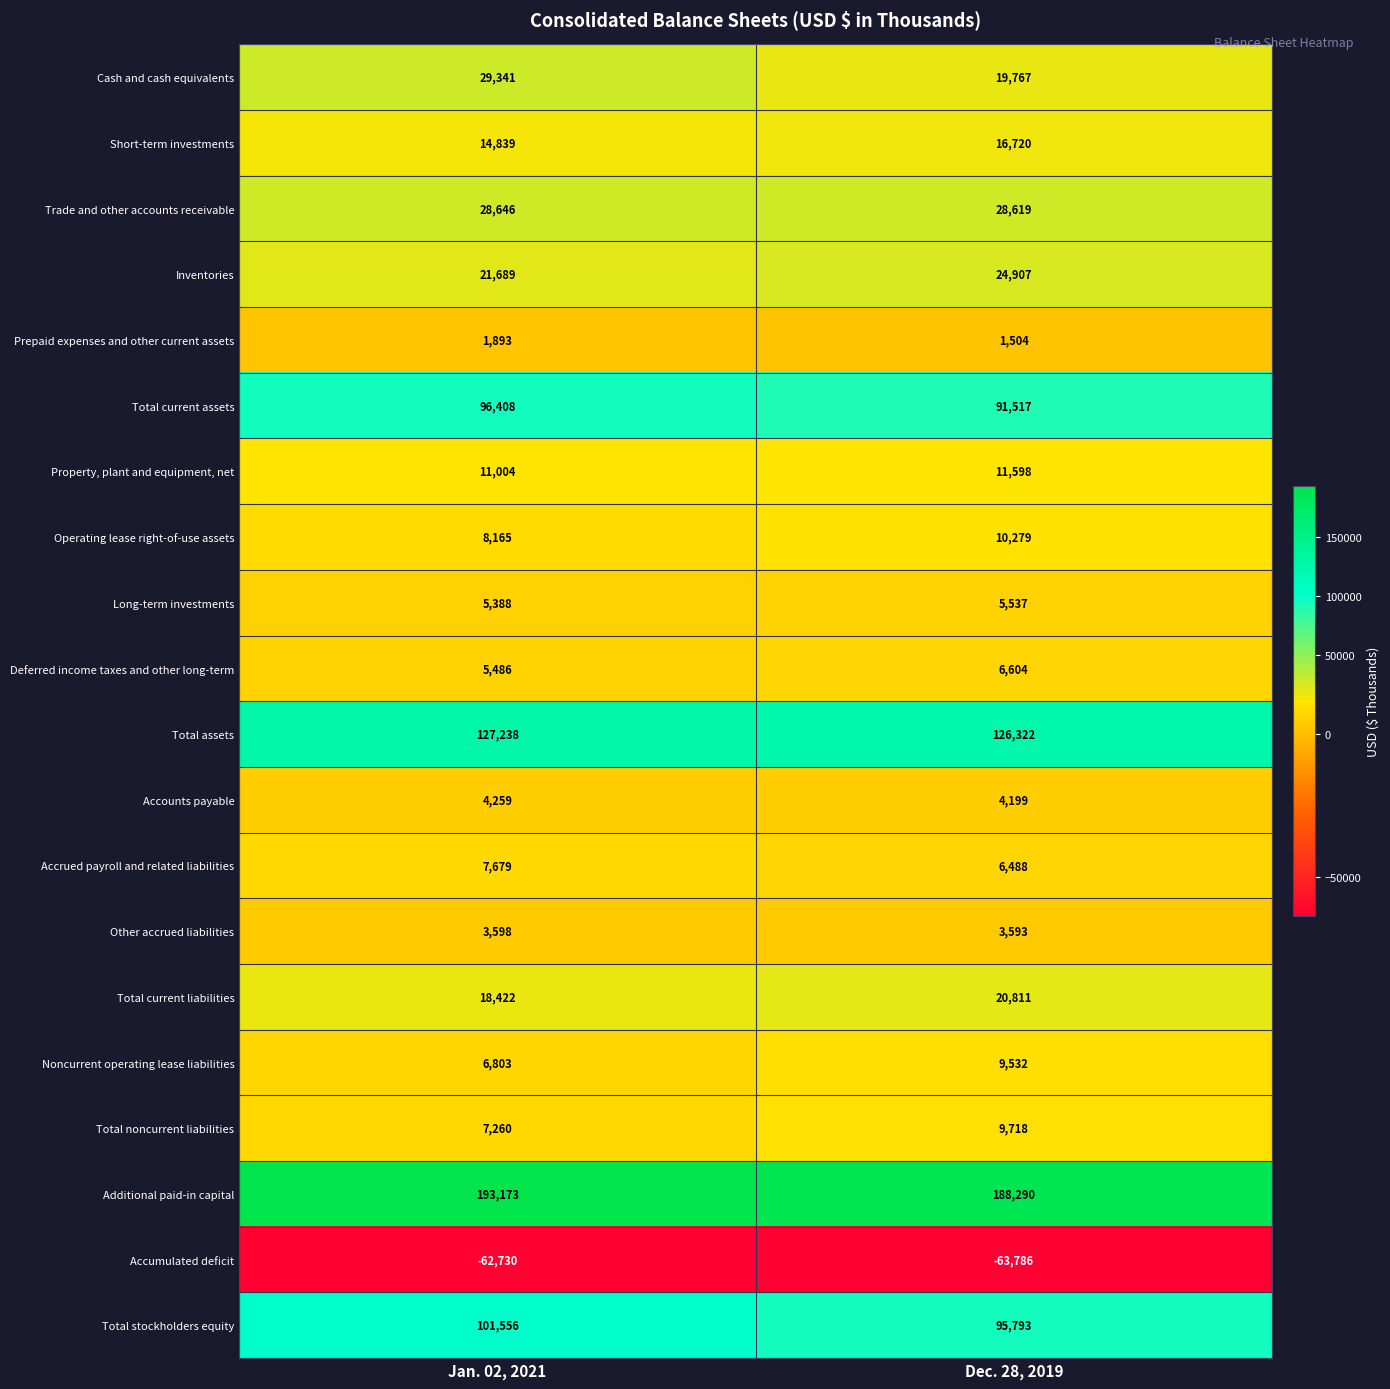

True or false: Accumulated deficit has a value of -62730 at Jan. 02, 2021.

True